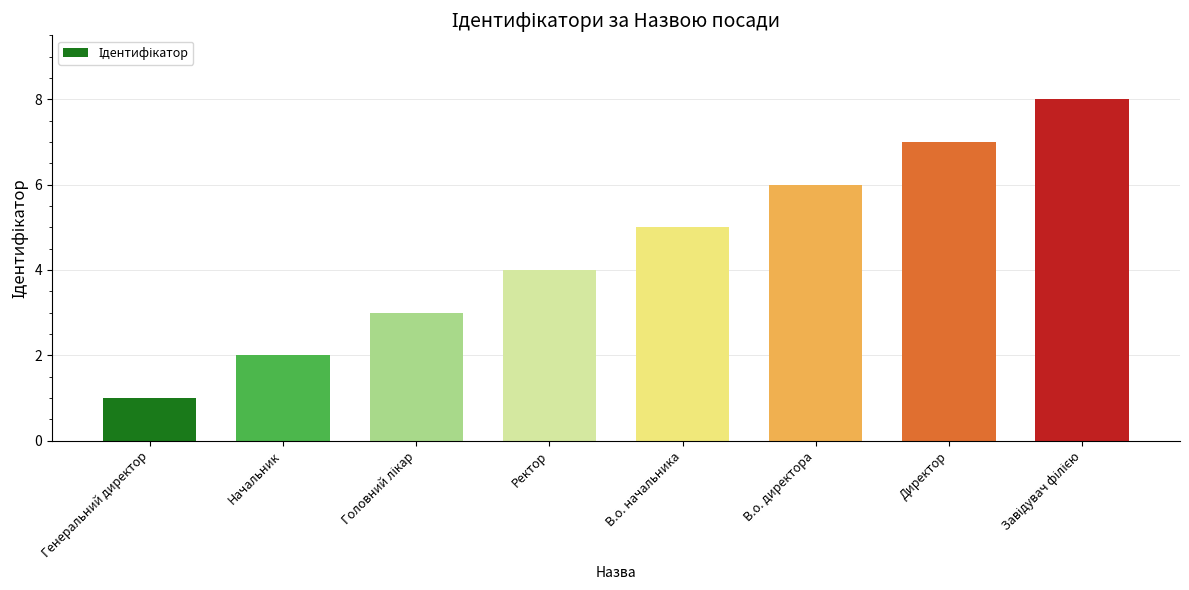

What is the sum of all values?

36